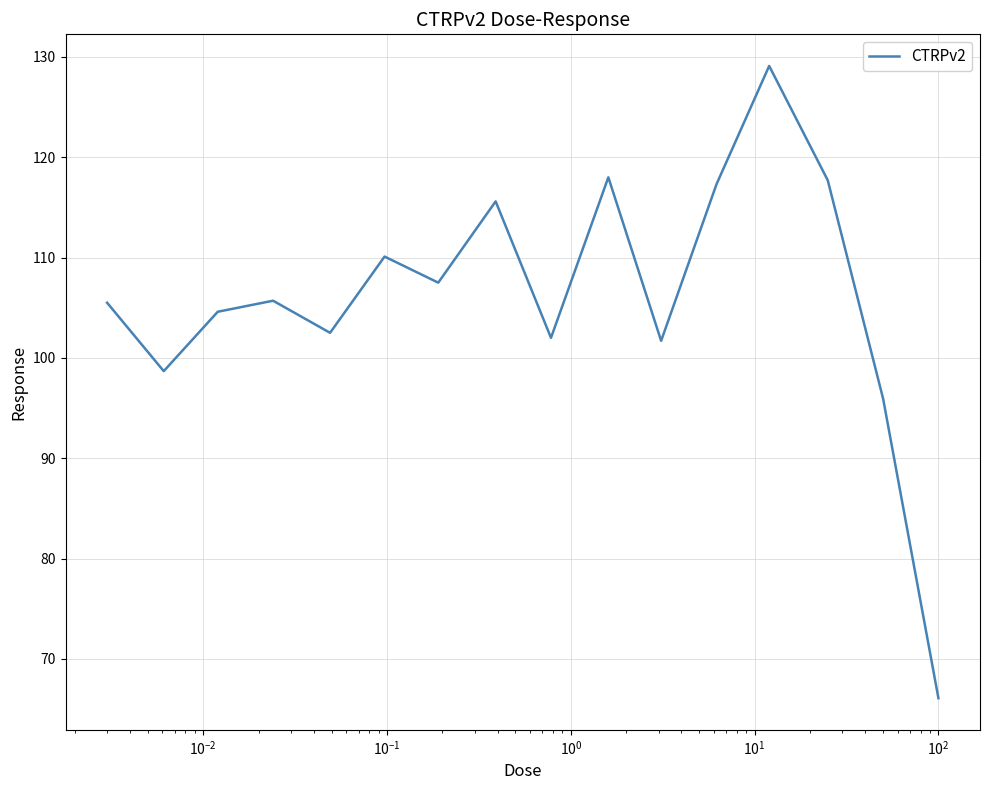

What is the difference between the maximum and minimum values?

63.0